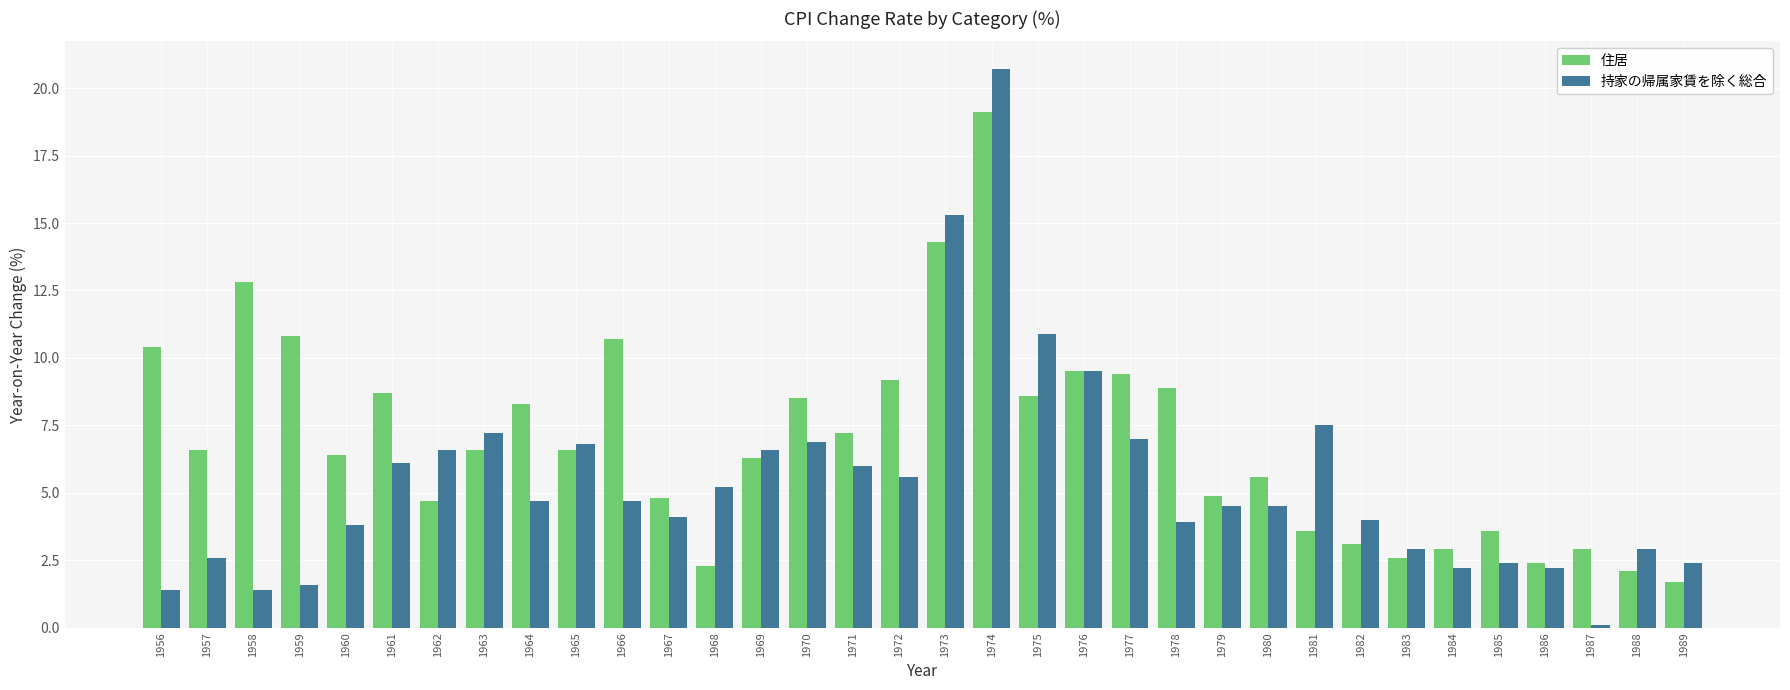

How many groups of bars are there?

34